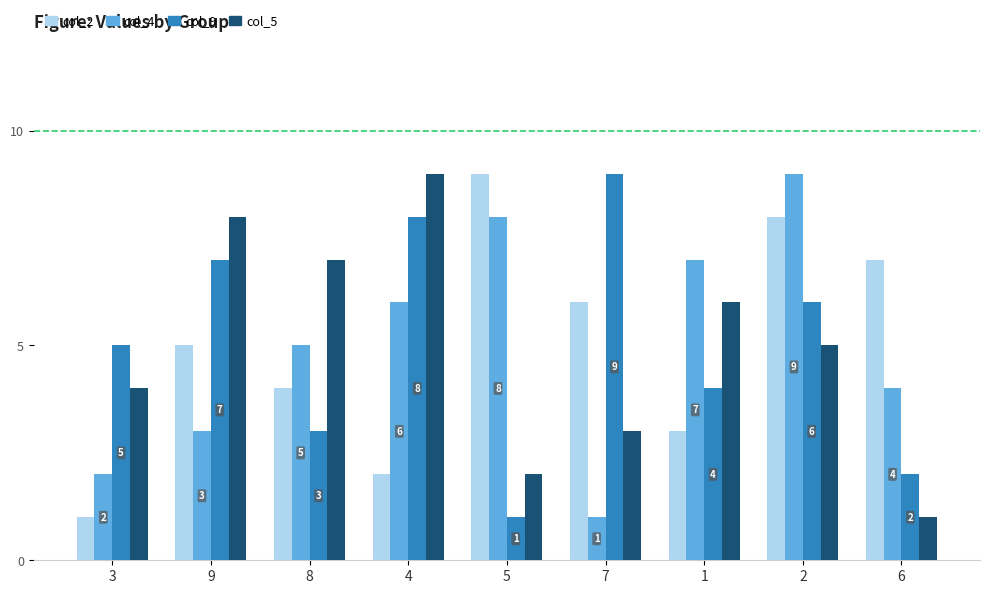

The col_9 series shows 5 at 3. True or false?

True